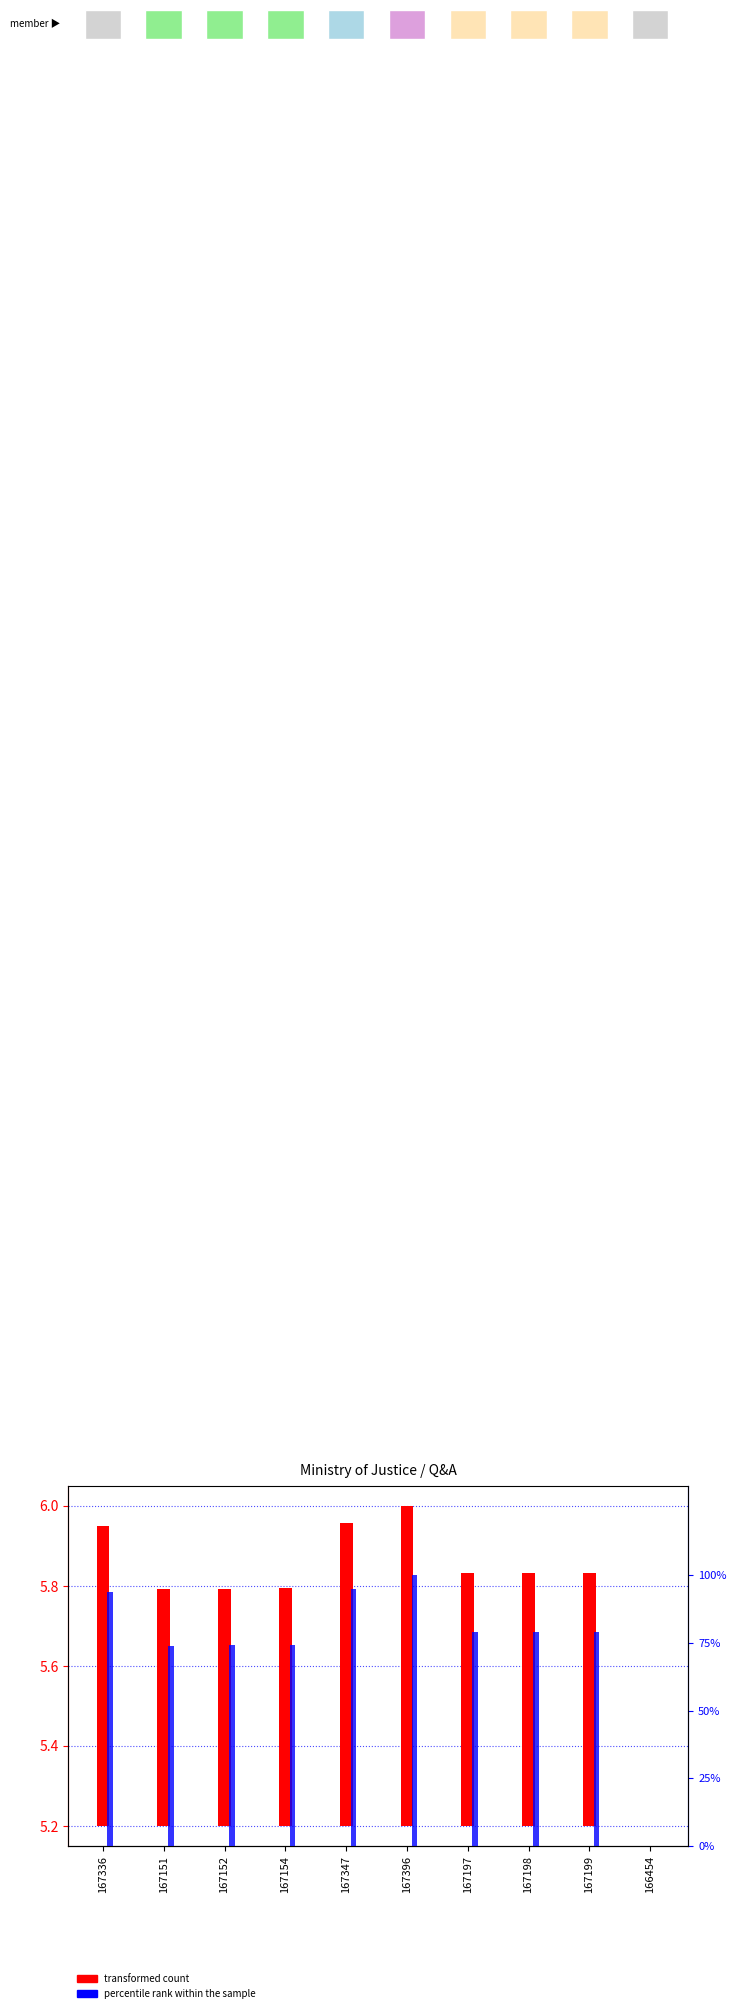

What is the average value of the percentile rank within the sample series?

74.8